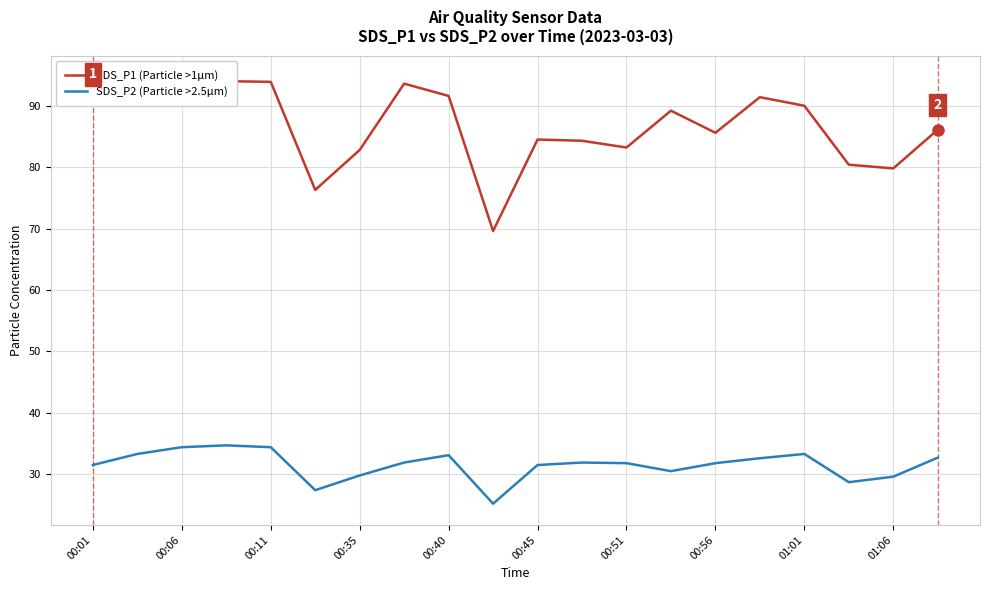

What is the lowest value of the SDS_P2 (Particle >2.5µm) series?

25.2